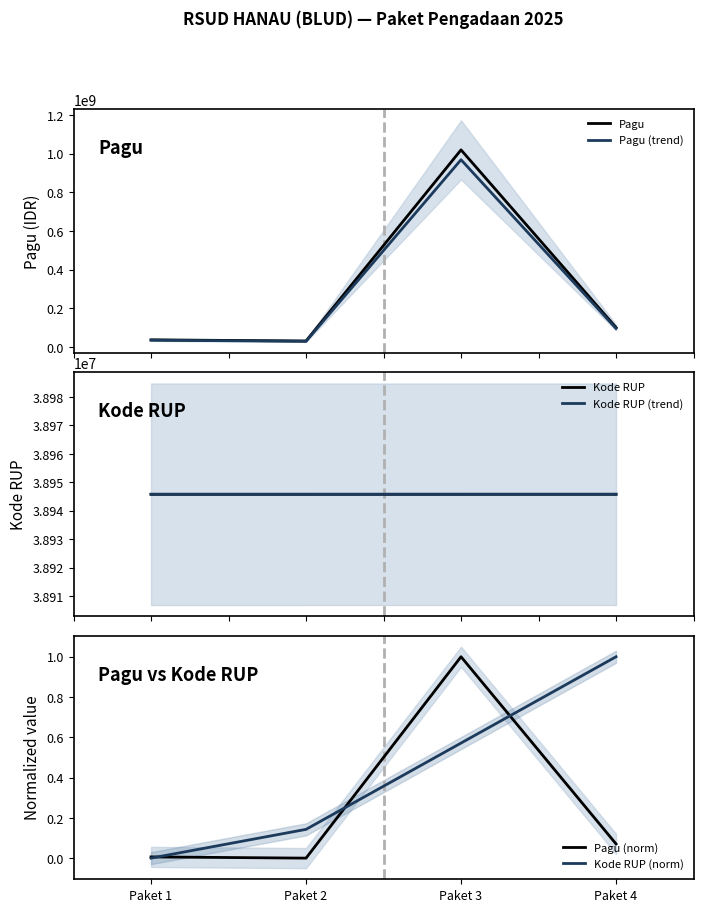

How many data points in Kode RUP (norm) are above 0?

3